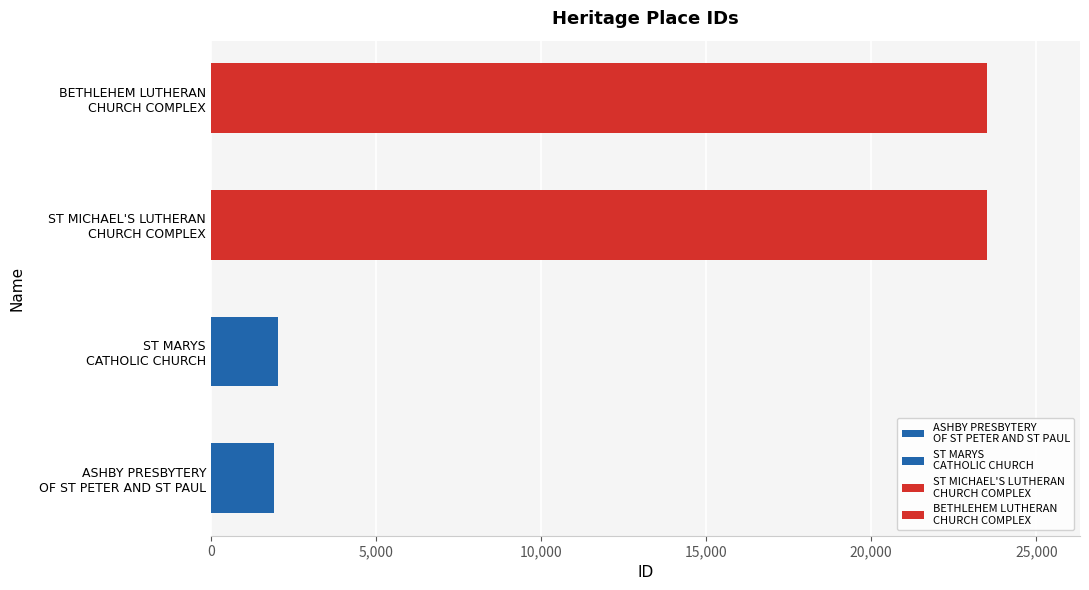

What is the approximate value at ST MARYS CATHOLIC CHURCH?

2024